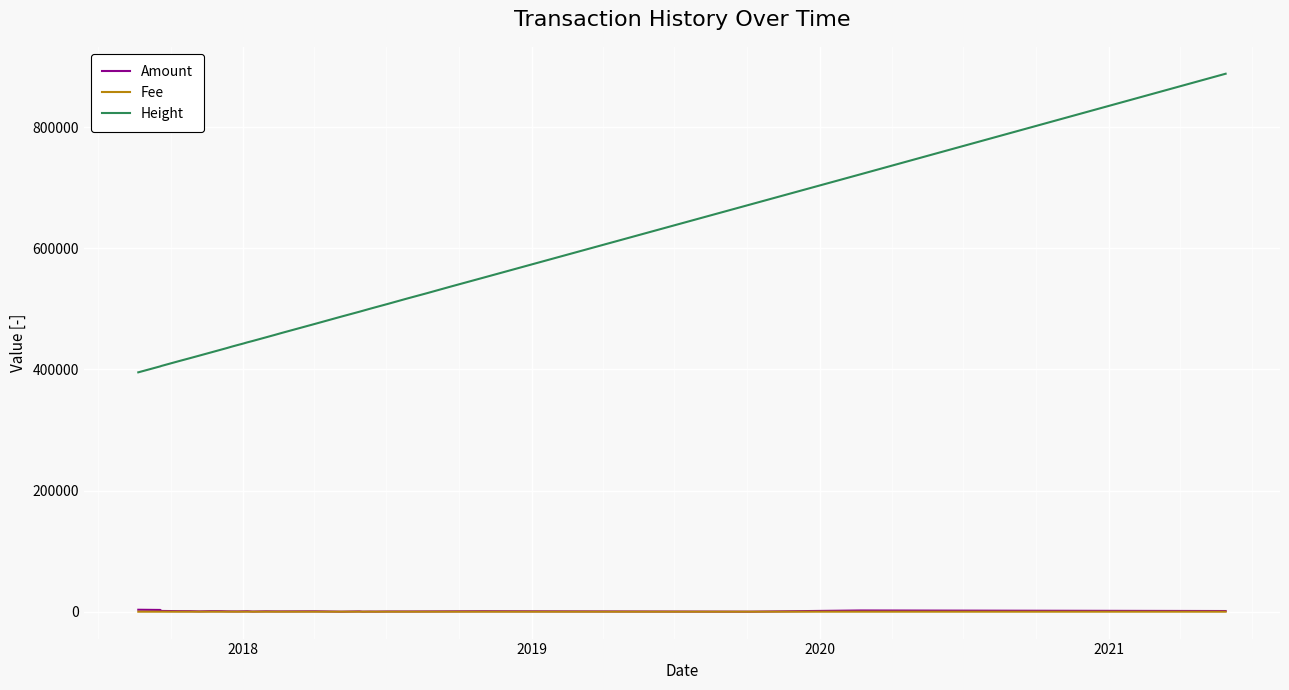

What is the greatest value displayed?

888050.0